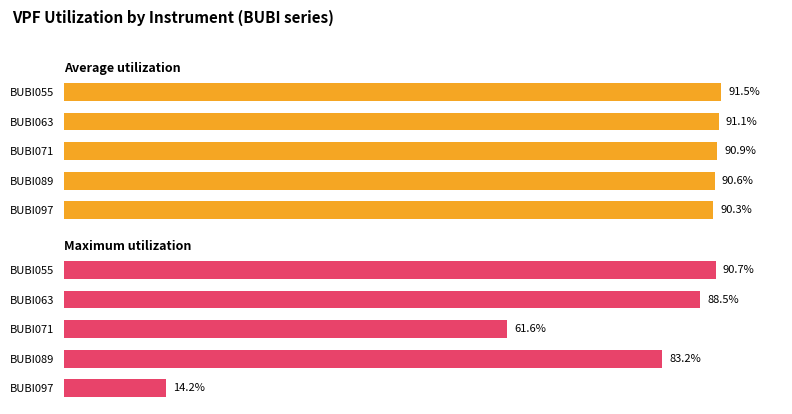

The Maximum utilization series shows 8912.1 at 3. True or false?

False